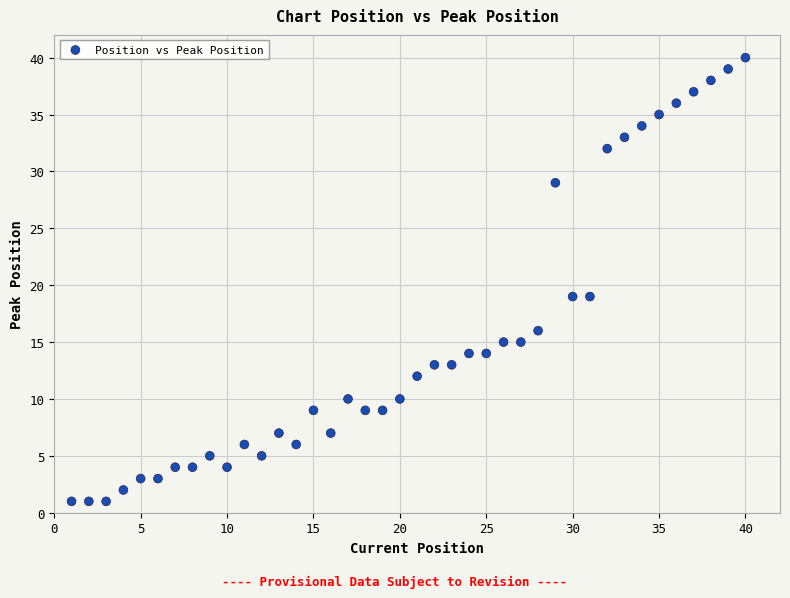

What is the range of Y values (max minus min)?

39